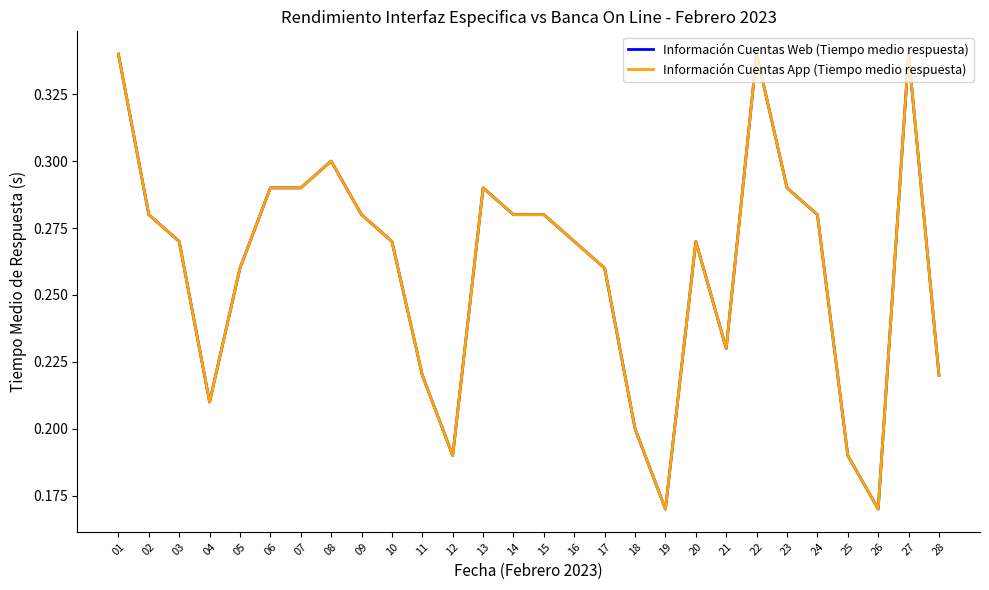

List the series in order of their peak value, highest first.

Información Cuentas Web (Tiempo medio respuesta), Información Cuentas App (Tiempo medio respuesta)